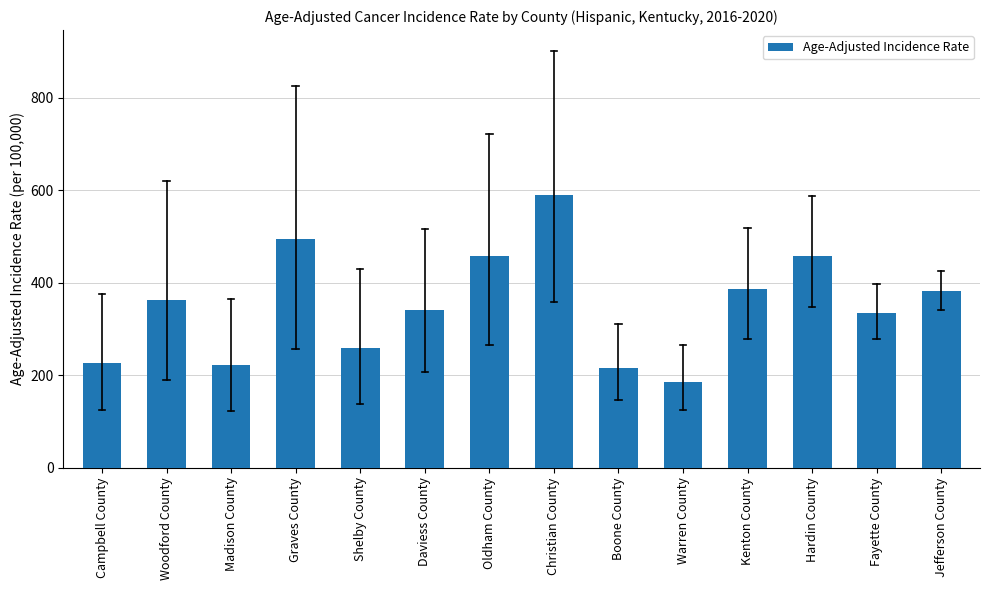

What is the label of the 13th bar from the left?

Fayette County